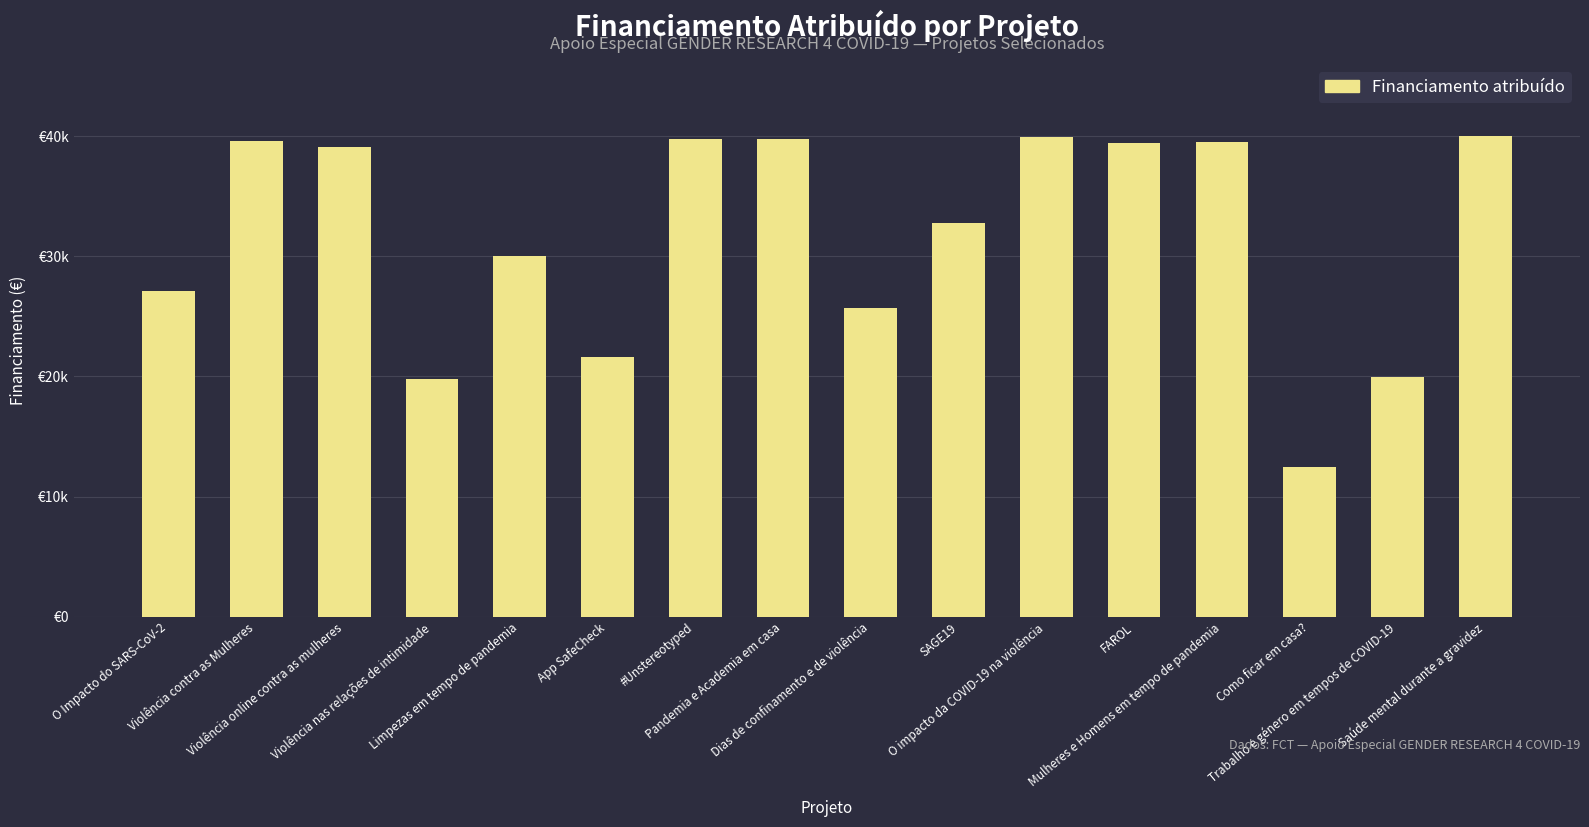

Reading left to right, list all the values displayed in this chart.

O Impacto do SARS-CoV-2=27149.0	Violência contra as Mulheres=39584.0	Violência online contra as mulheres=39053.5	Violência nas relações de intimidade=19800.0	Limpezas em tempo de pandemia=30000.0	App SafeCheck=21628.0	#Unstereotyped=39771.7	Pandemia e Academia em casa=39789.2	Dias de confinamento e de violência=25668.0	SAGE19=32733.6	O impacto da COVID-19 na violência=39960.0	FAROL=39437.5	Mulheres e Homens em tempo de pandemia=39540.0	Como ficar em casa?=12496.0	Trabalho e género em tempos de COVID-19=19986.7	Saúde mental durante a gravidez=39995.9